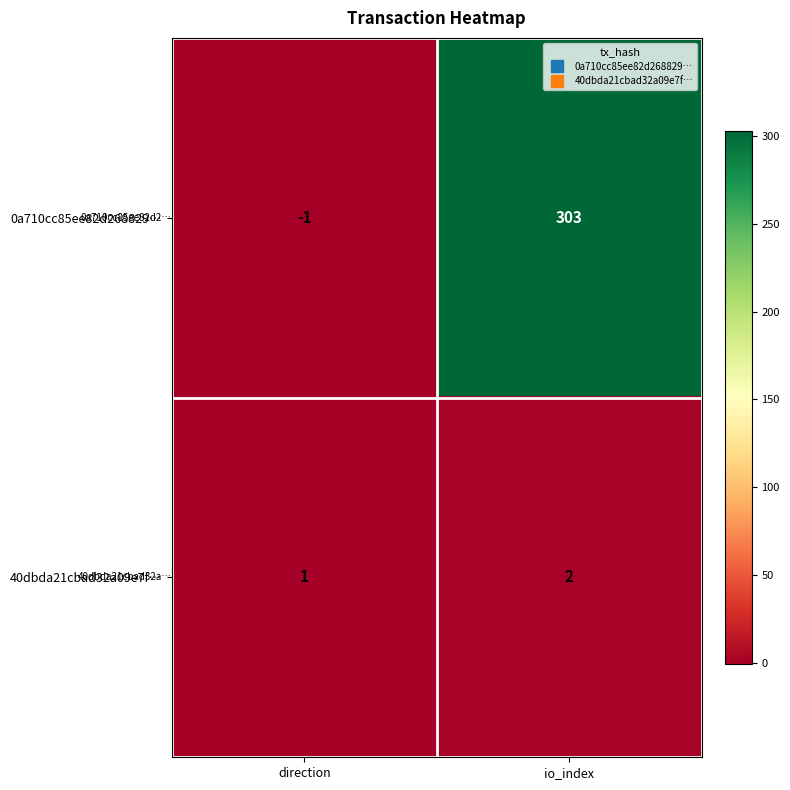

Which series changed the most between direction and io_index?

0a710cc85ee82d268829…